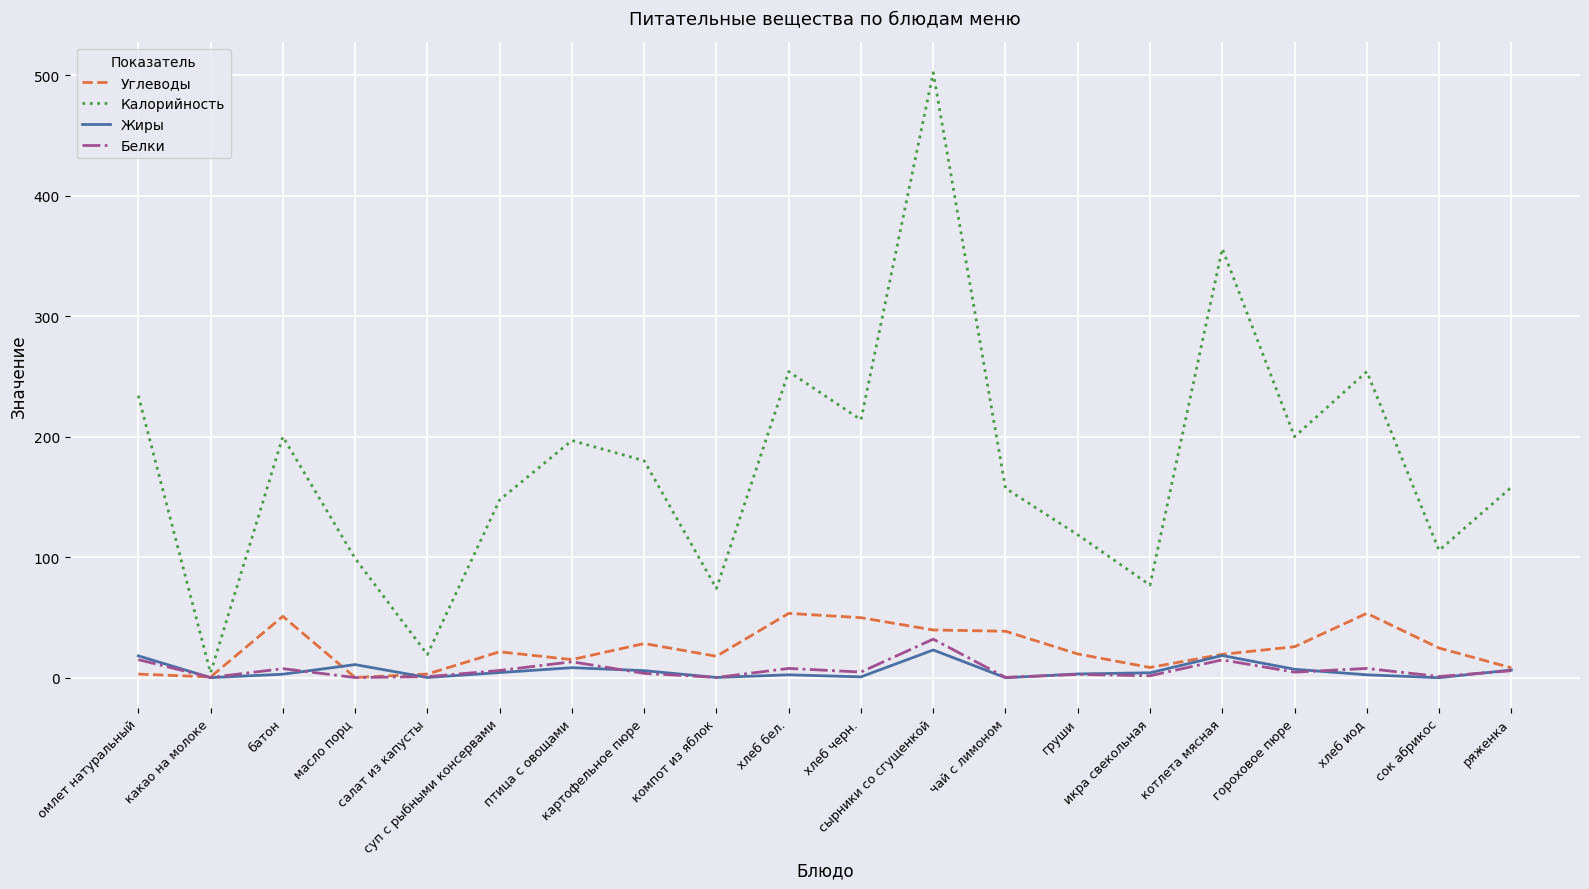

What is the highest value of the Жиры series?

23.0